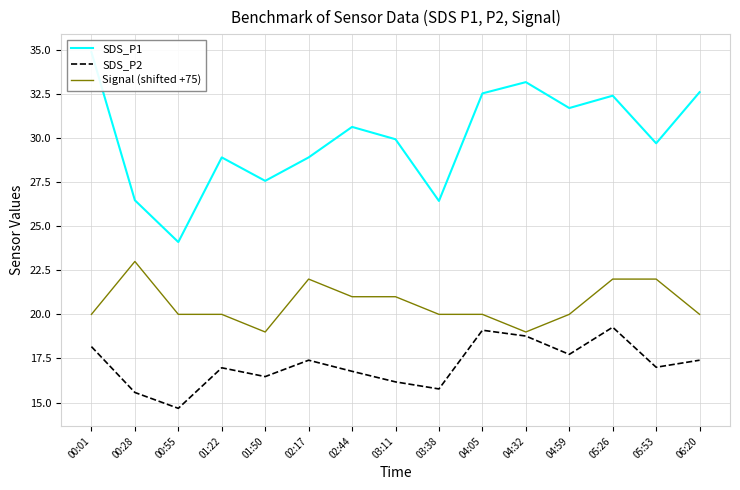

True or false: SDS_P2 and Signal (shifted +75) cross at least once.

False